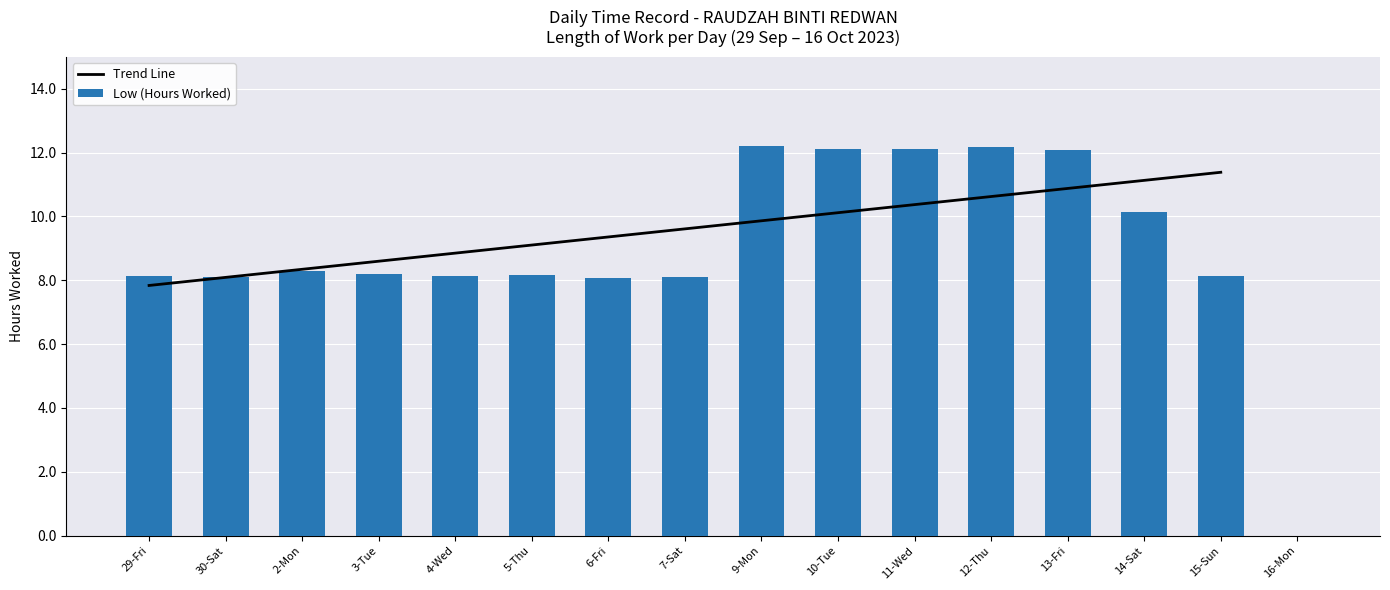

What is the label of the 5th bar from the right?

12-Thu